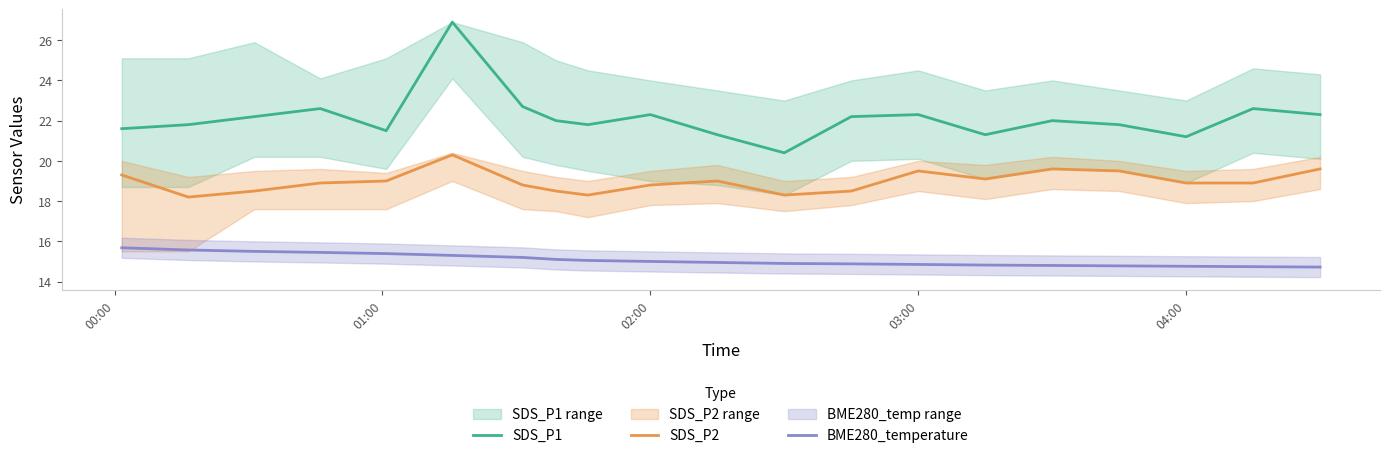

Reading left to right, what are all the values shown in this chart?

SDS_P1: 21.6	21.8	22.2	22.6	21.5	26.9	22.7	22.0	21.8	22.3	21.3	20.4	22.2	22.3	21.3	22.0	21.8	21.2	22.6	22.3
SDS_P2: 19.3	18.2	18.5	18.9	19.0	20.3	18.8	18.5	18.3	18.8	19.0	18.3	18.5	19.5	19.1	19.6	19.5	18.9	18.9	19.6
BME280_temperature: 15.7	15.6	15.5	15.4	15.4	15.3	15.2	15.1	15.1	15.0	14.9	14.9	14.9	14.8	14.8	14.8	14.8	14.8	14.7	14.7